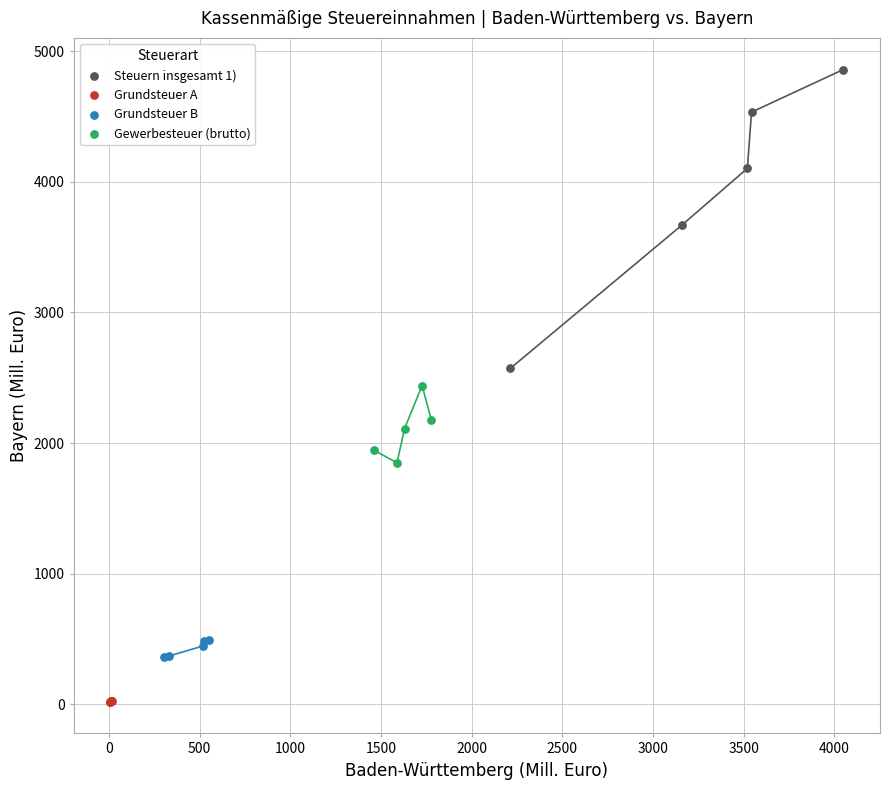

Which series contains the highest Y value?

Steuern insgesamt 1)